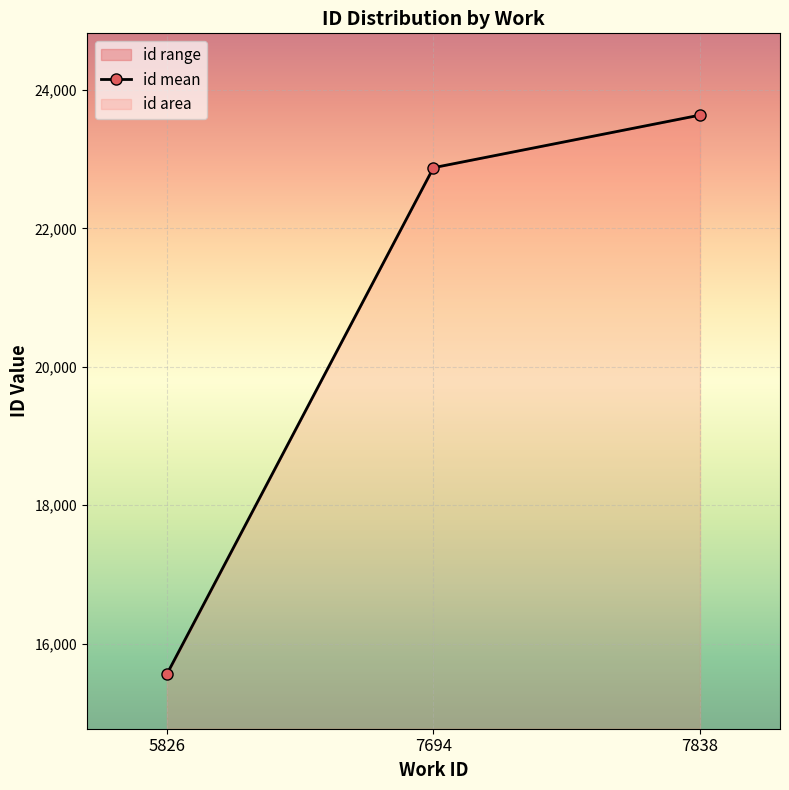

What is the value of the 3rd point from the left?

23639.0